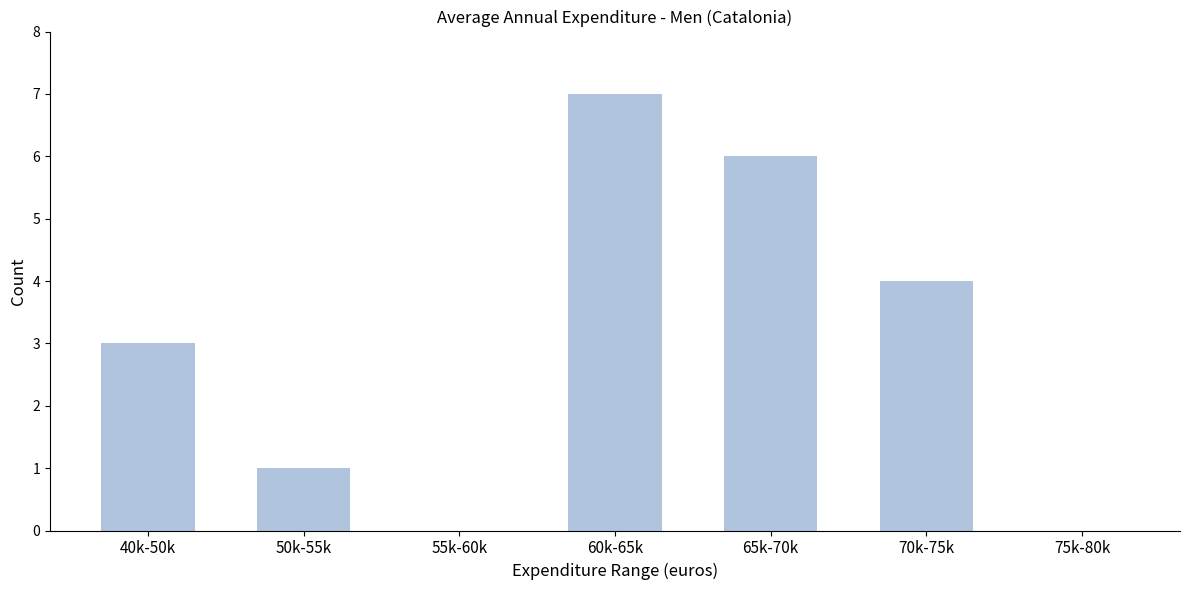

Reading left to right, extract all data points from this chart.

40k-50k=3	50k-55k=1	55k-60k=0	60k-65k=7	65k-70k=6	70k-75k=4	75k-80k=0